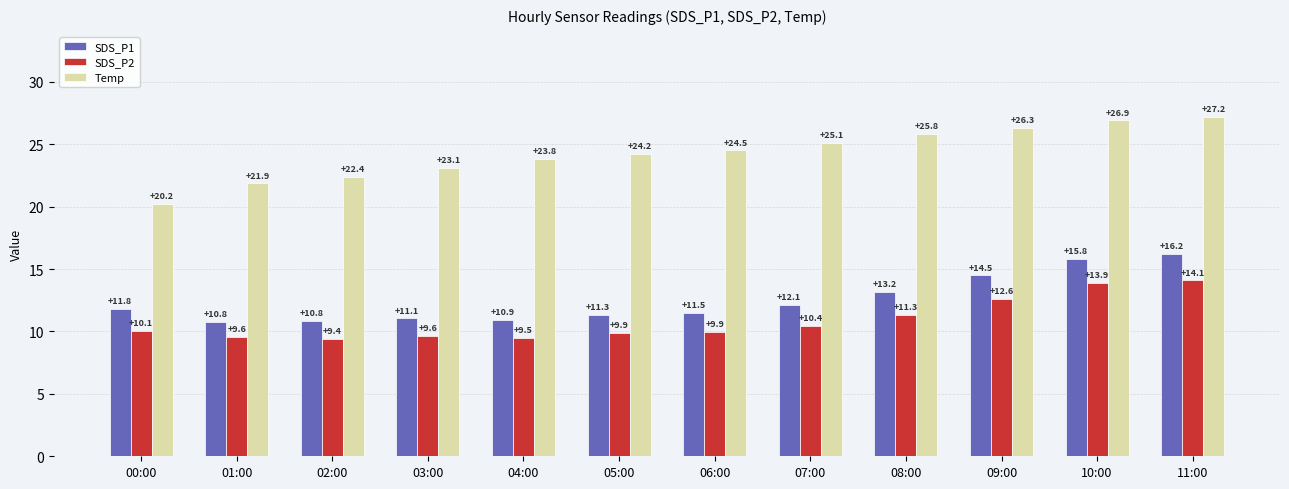

What is the maximum value shown in the chart?

27.2